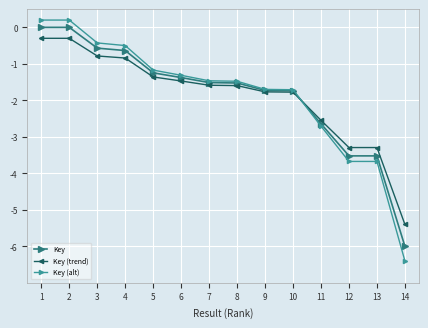

What is the value of the Key (trend) point at the 7th from the left?

-1.6